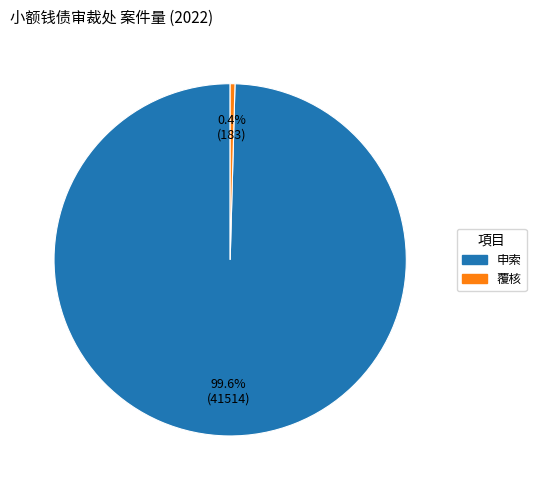

Which category has the biggest portion of the pie?

申索